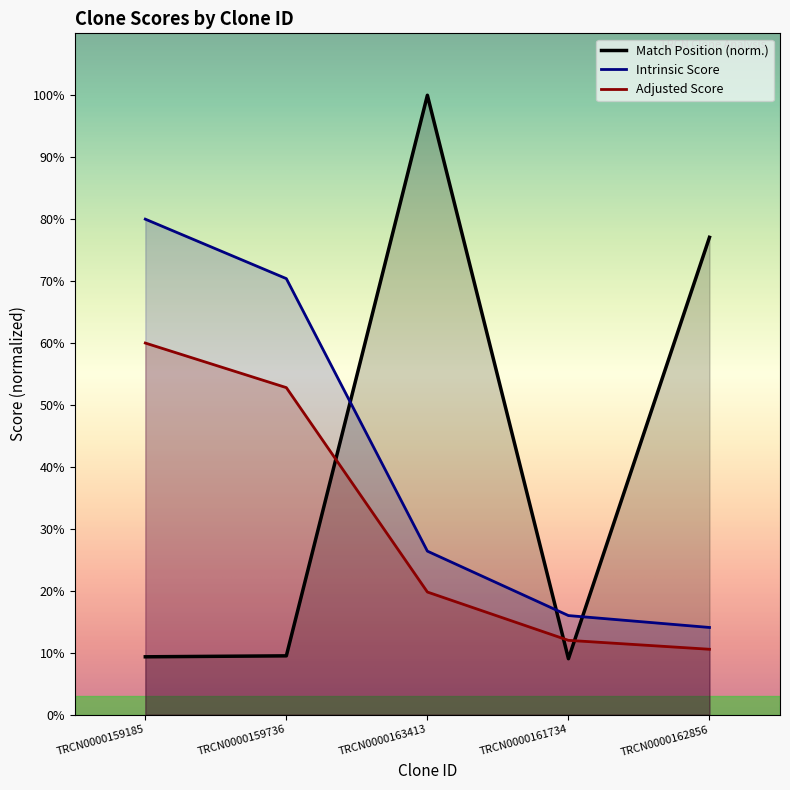

What is the difference between the Adjusted Score values at TRCN0000159185 and TRCN0000161734?

48.0